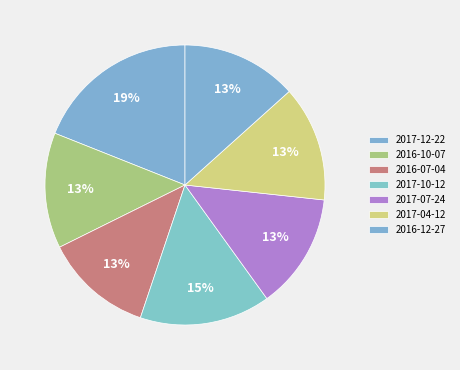

What percentage do 2017-12-22 and 2017-10-12 together represent?

34.1%